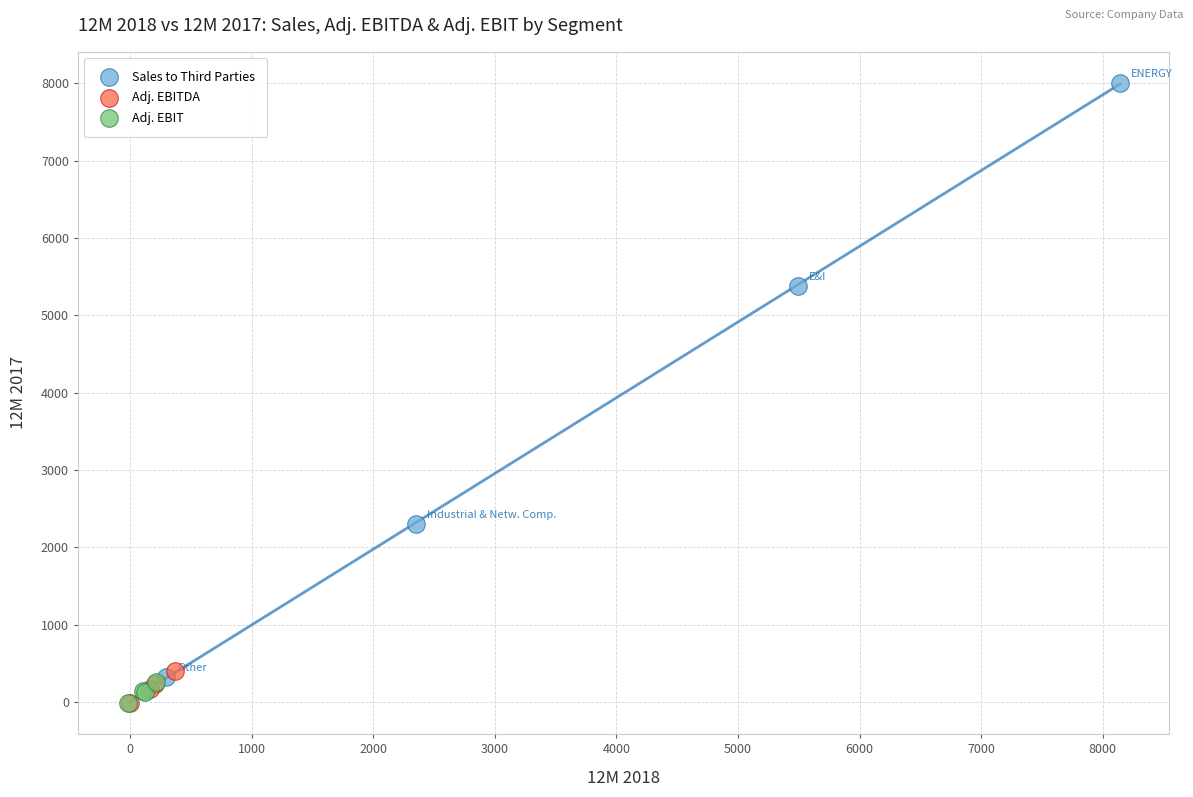

Which series contains the highest Y value?

Sales to Third Parties